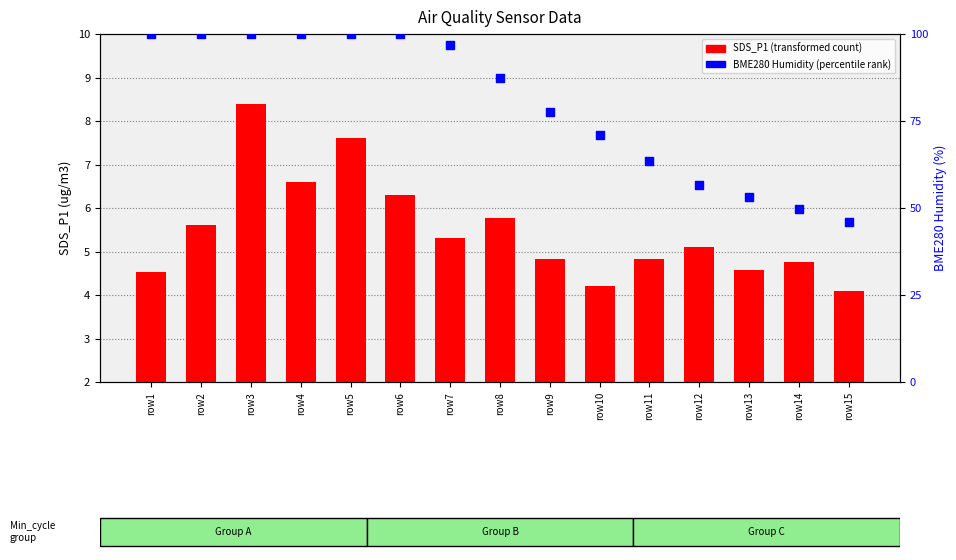

Which series has the largest total across all categories?

BME280 Humidity (percentile)